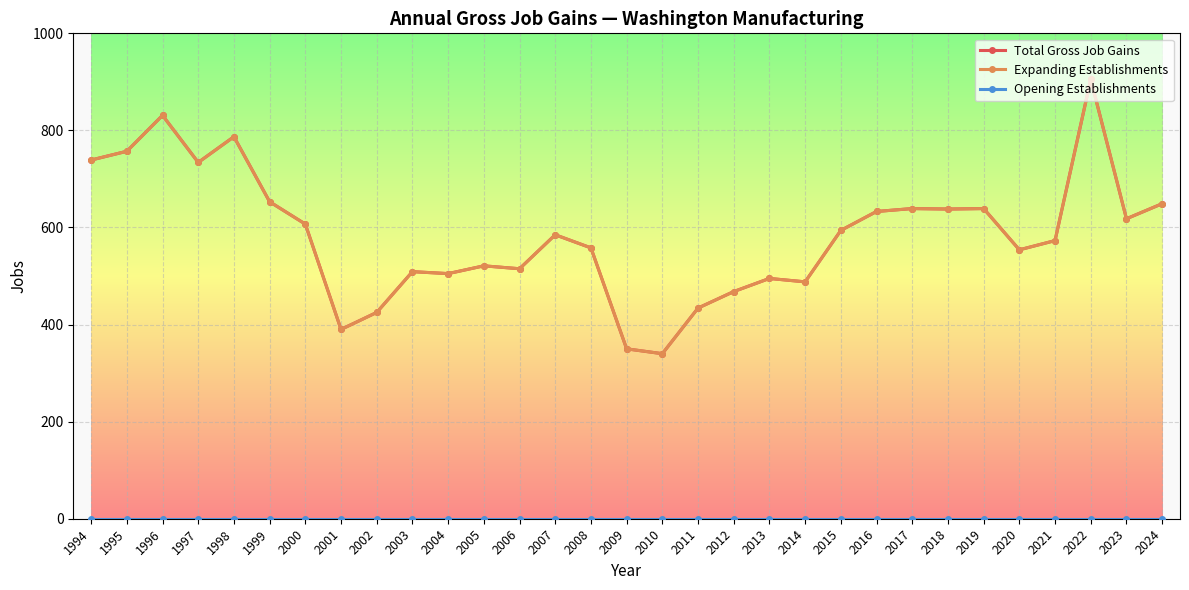

Is this an area chart (filled region under the line)?

No